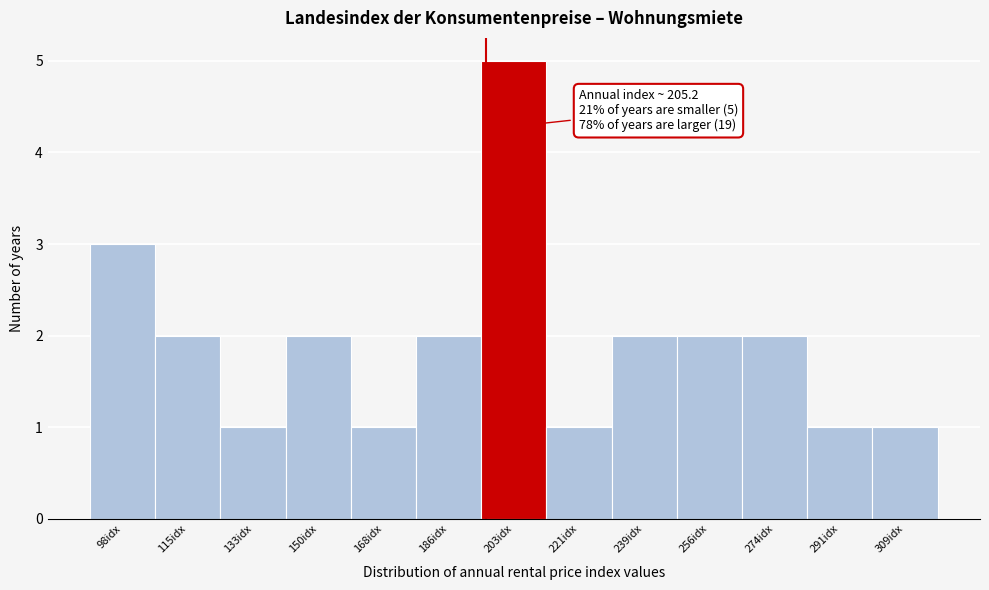

Reading right to left, extract all data points from this chart.

309idx=1	291idx=1	274idx=2	256idx=2	239idx=2	221idx=1	203idx=5	186idx=2	168idx=1	150idx=2	133idx=1	115idx=2	98idx=3